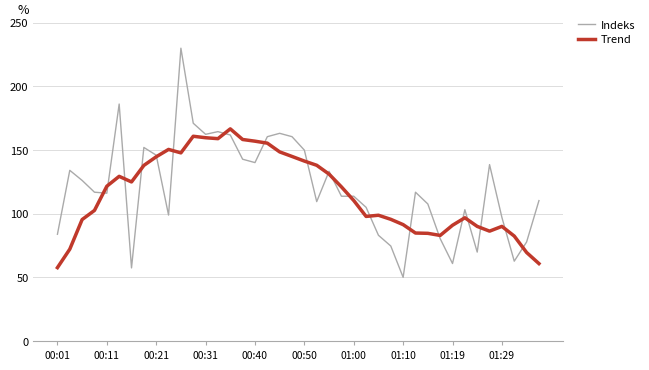

What is the smallest value displayed?

50.0